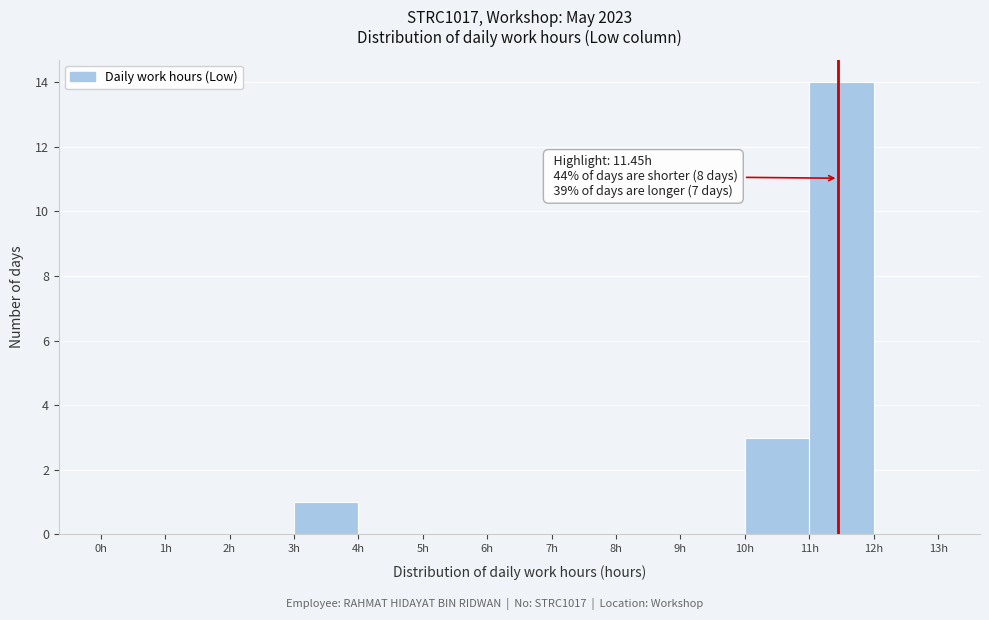

Which range on the x-axis has the tallest bar?

11 to 12